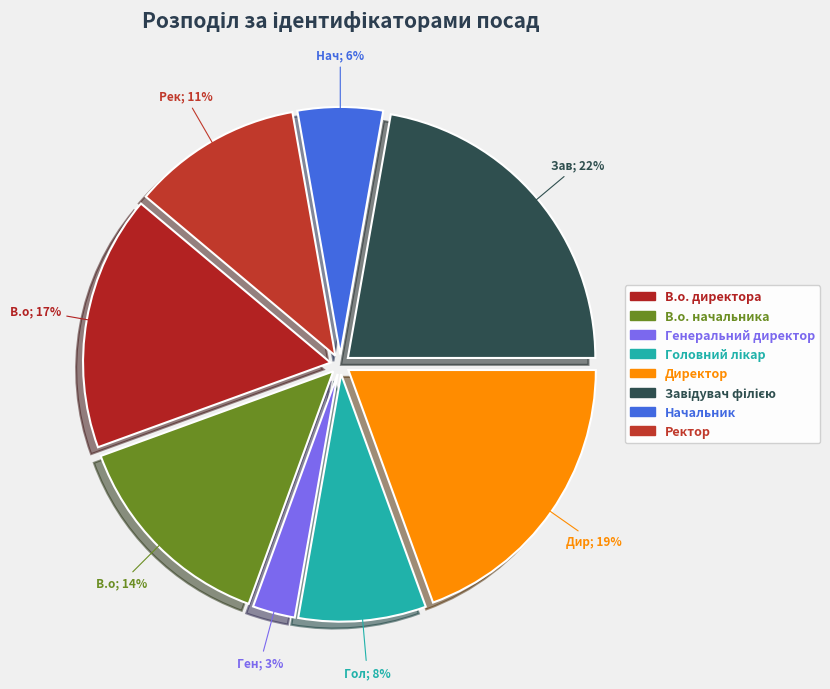

How many slices are in this pie chart?

8